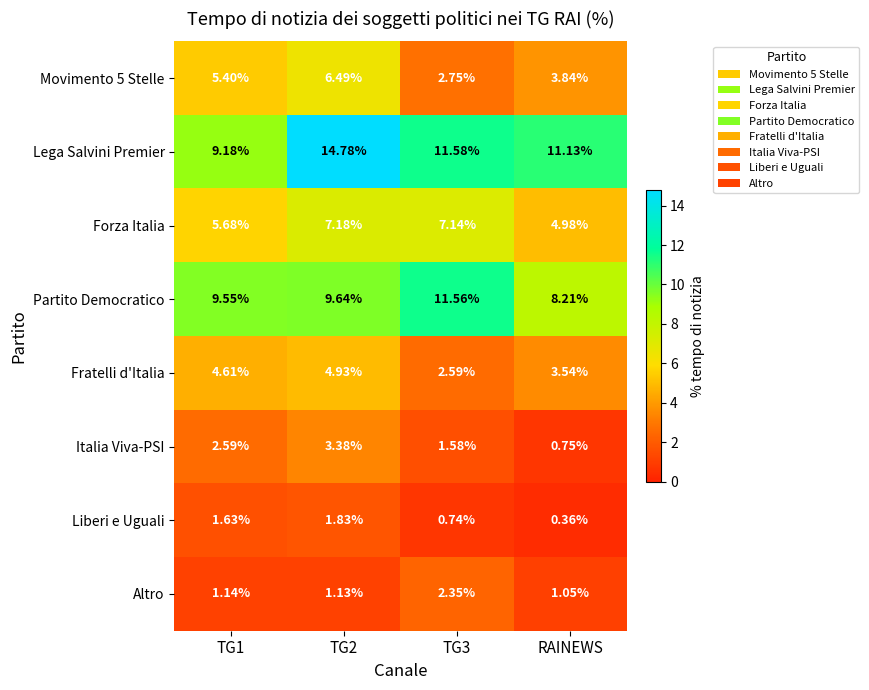

Which series has the largest total across all categories?

Lega Salvini Premier